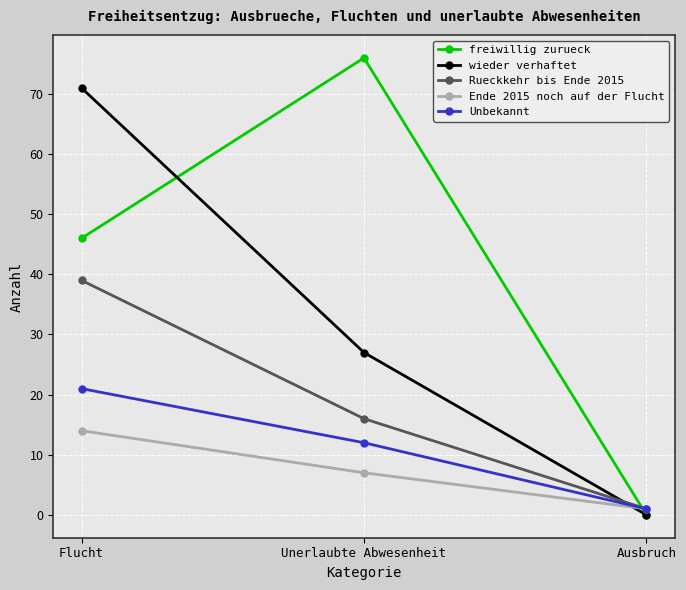

At which category does the chart reach its minimum across all series?

Ausbruch